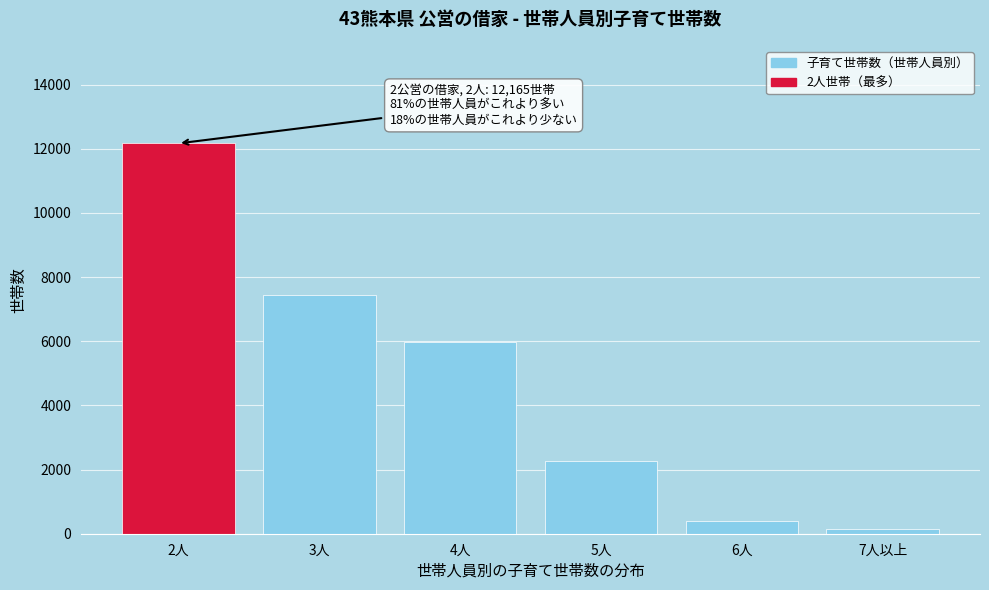

Reading right to left, transcribe all the data shown in this chart.

7人以上=133	6人=406	5人=2282	4人=5969	3人=7450	2人=12165